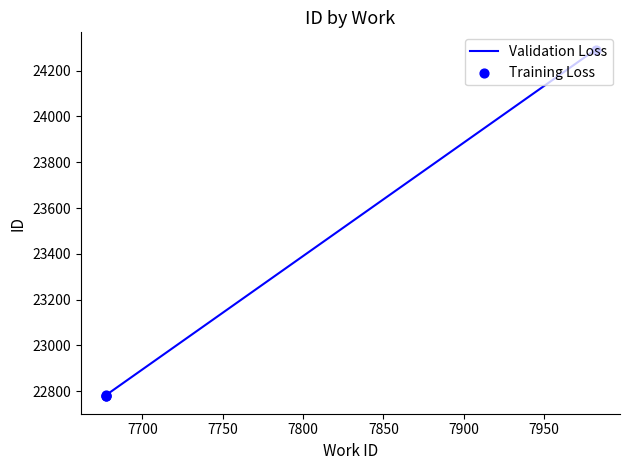

Which series reaches the minimum Y coordinate?

Validation Loss